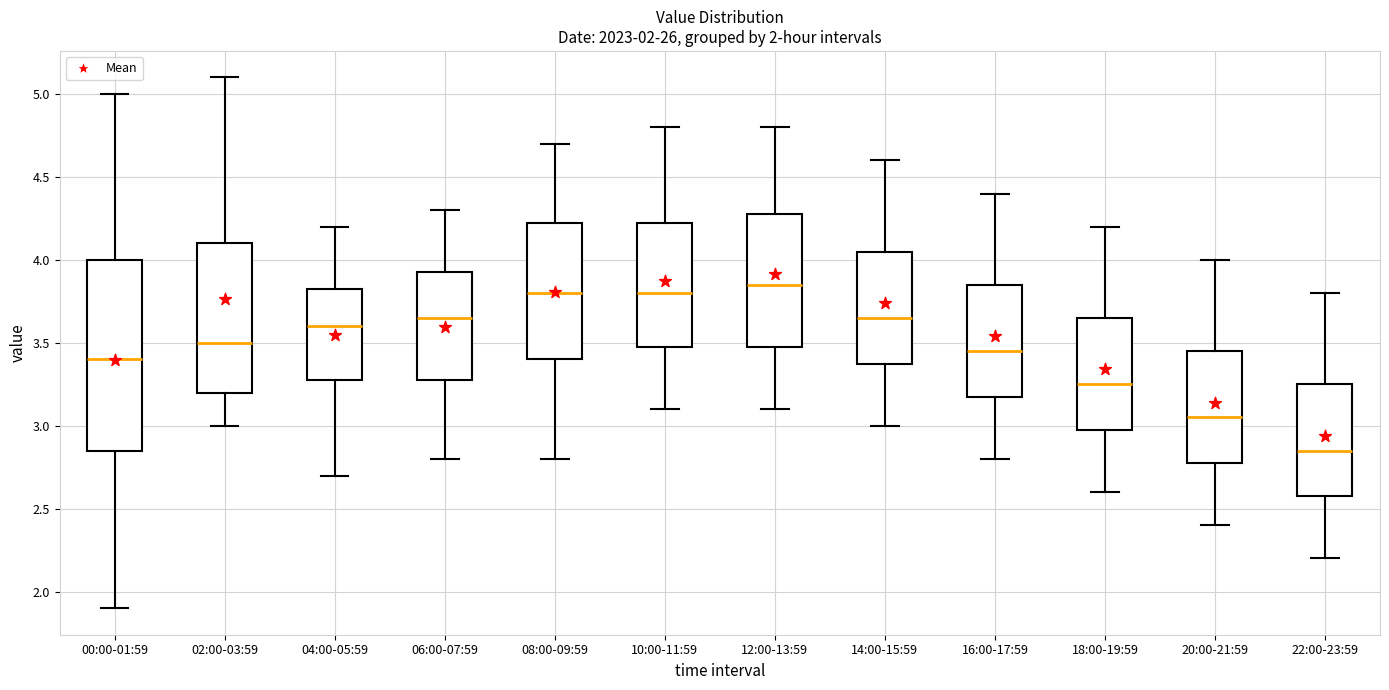

Where is the lower edge of the box for 08:00-09:59 on the y-axis? The values are not printed on the chart, so give them approximately, as read against the axis.

3.40